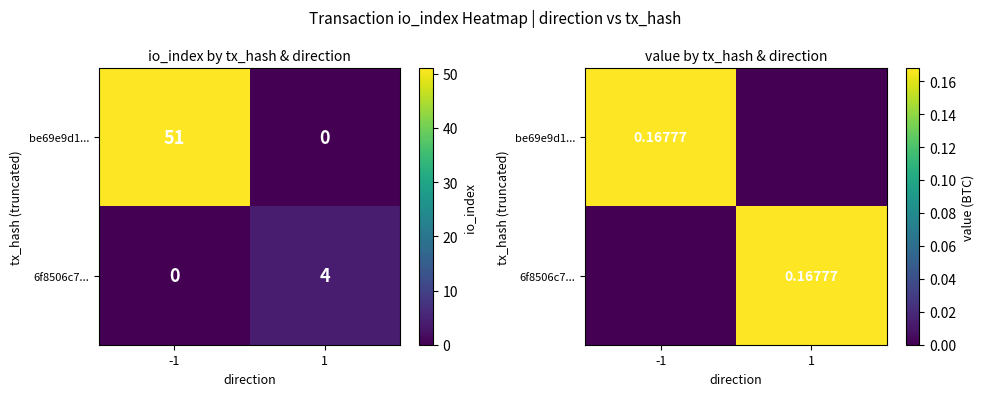

Which label corresponds to the smallest value in the chart?

1